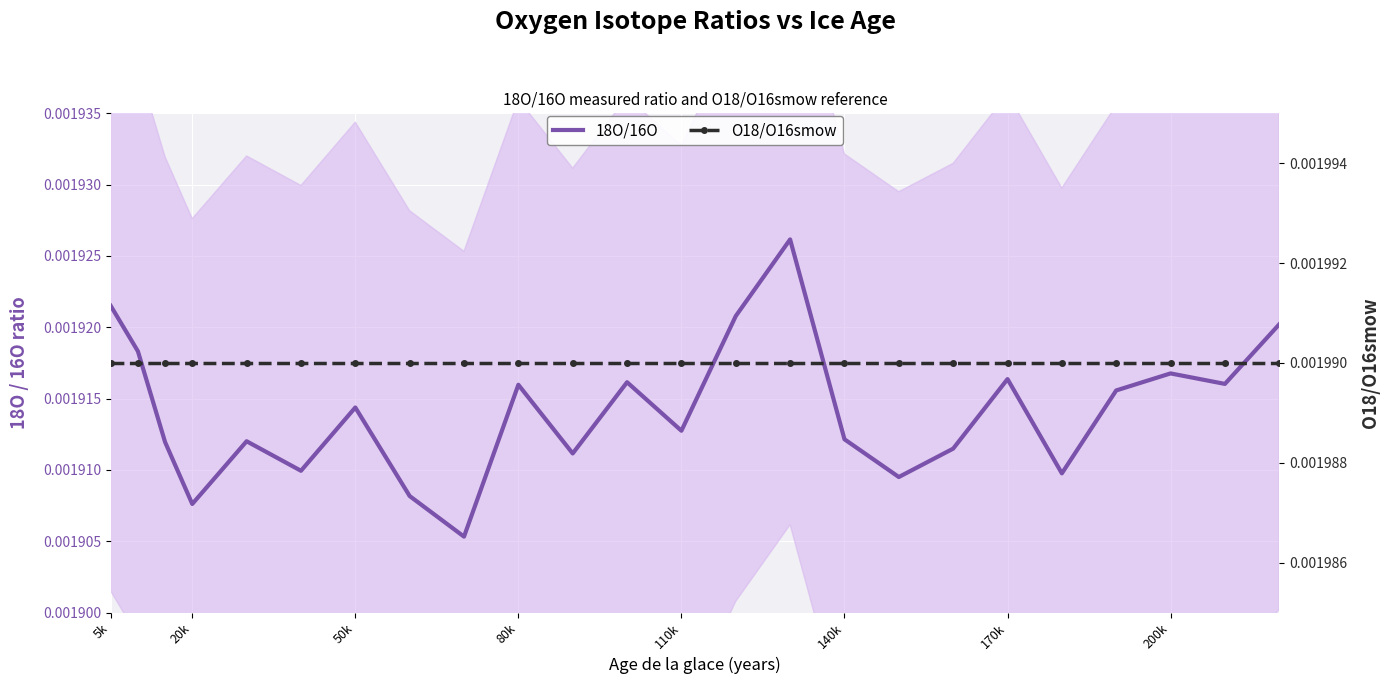

Which category has the highest value across all series?

5k